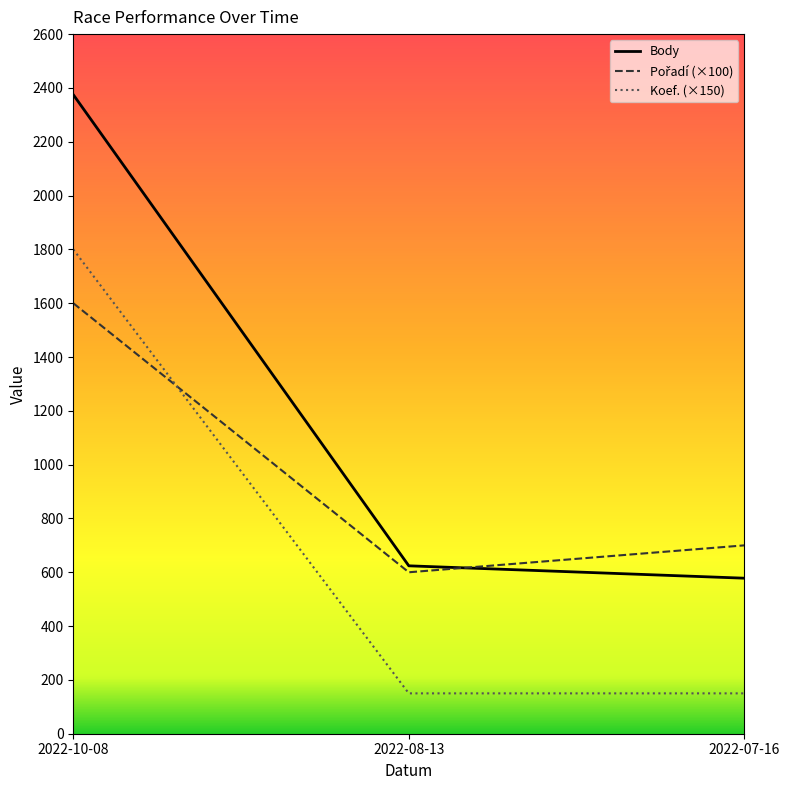

What is the label of the 2nd point from the left?

2022-08-13